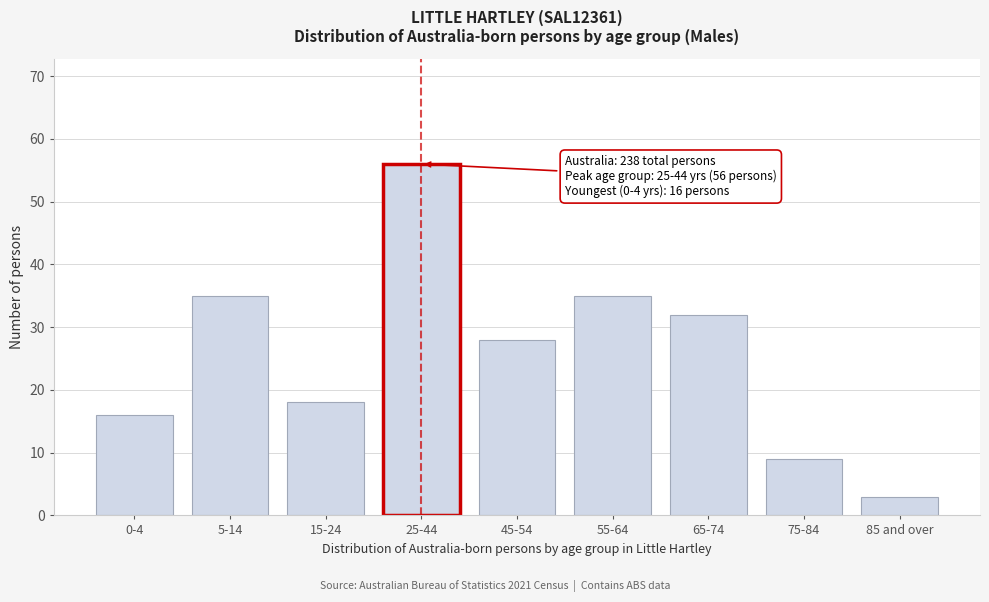

Reading left to right, transcribe all the data shown in this chart.

0-4=16	5-14=35	15-24=18	25-44=56	45-54=28	55-64=35	65-74=32	75-84=9	85 and over=3